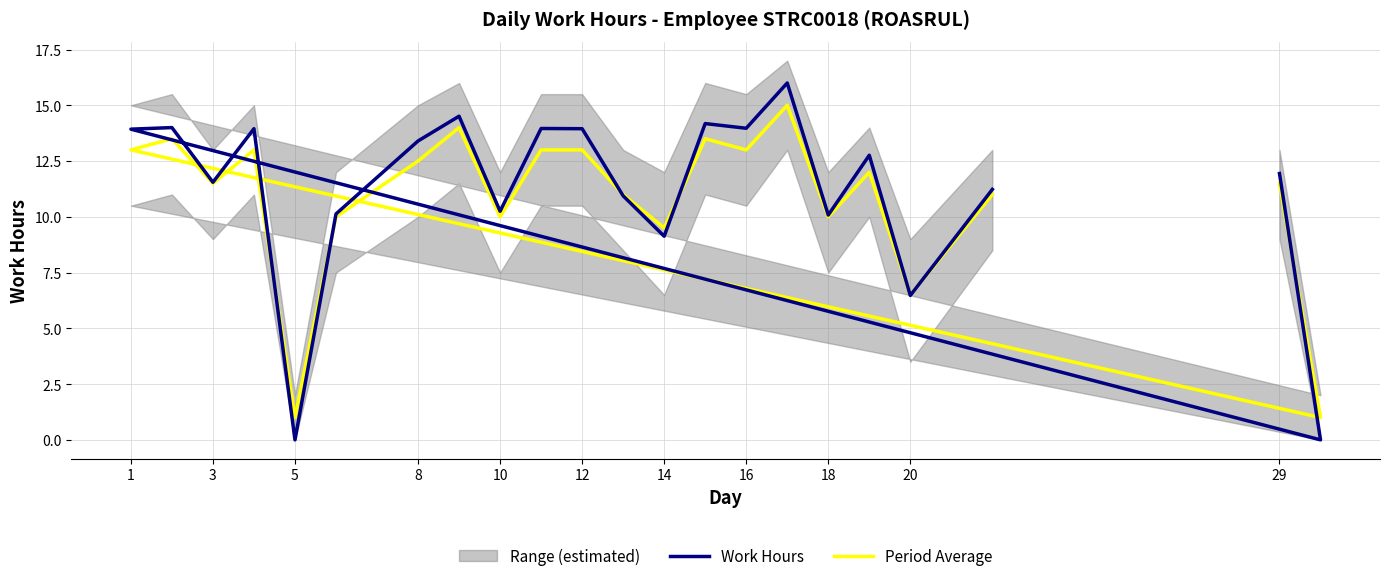

Which series has the largest total across all categories?

Work Hours